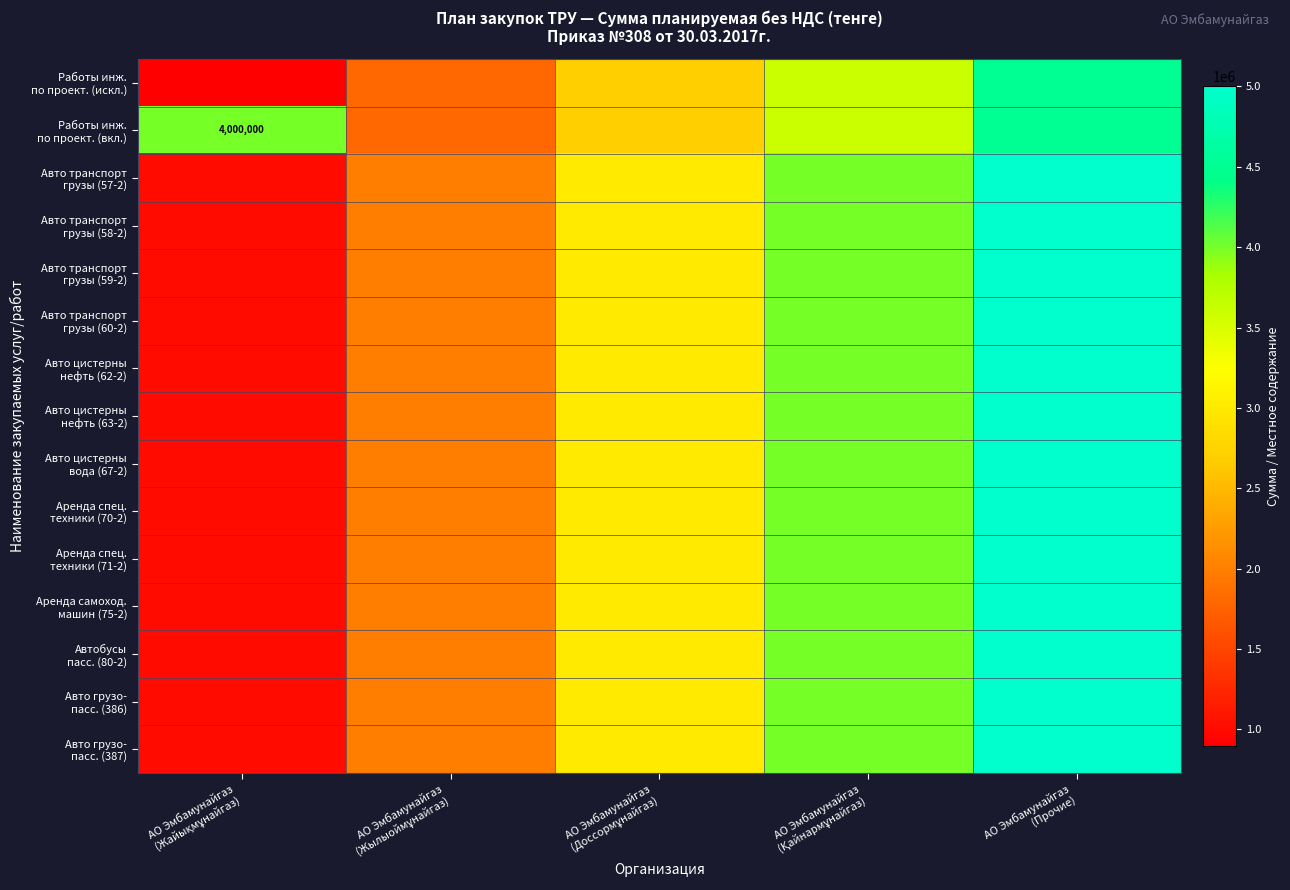

What is the sum of the Авто транспорт грузы (60-2) values at АО Эмбамунайгаз (Доссормұнайгаз) and АО Эмбамунайгаз (Жылыоймұнайгаз)?

5000000